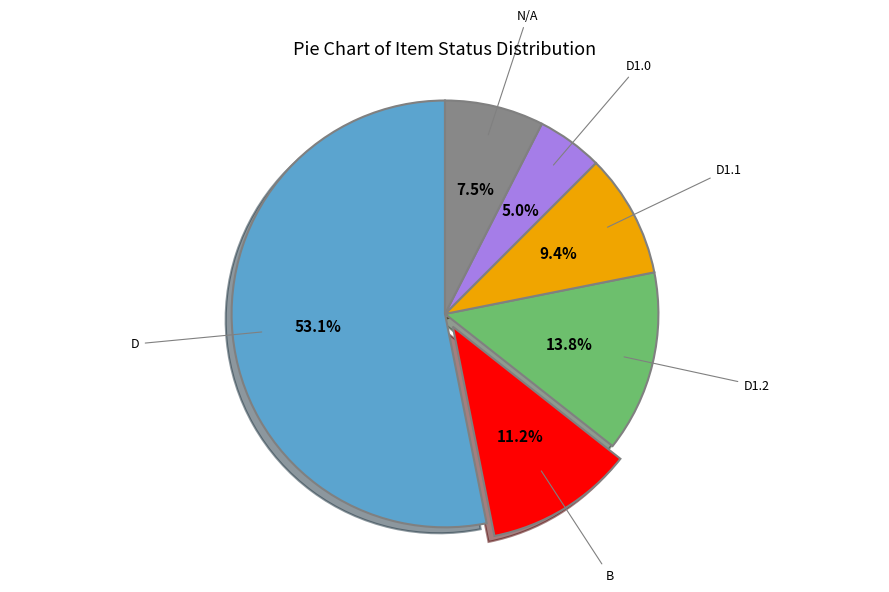

Count the number of slices in the pie.

6